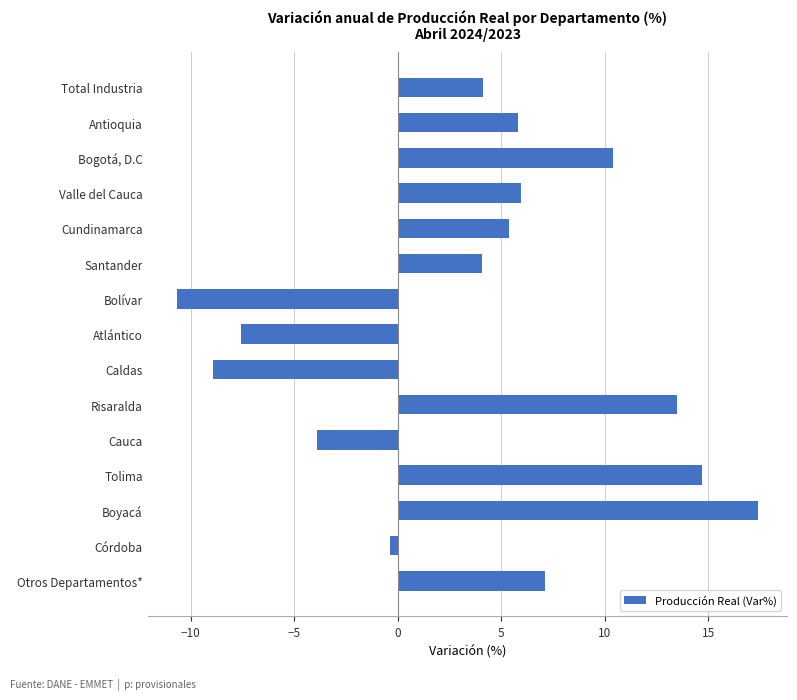

What is the ratio of the value at Valle del Cauca to the value at Bogotá, D.C?

0.6